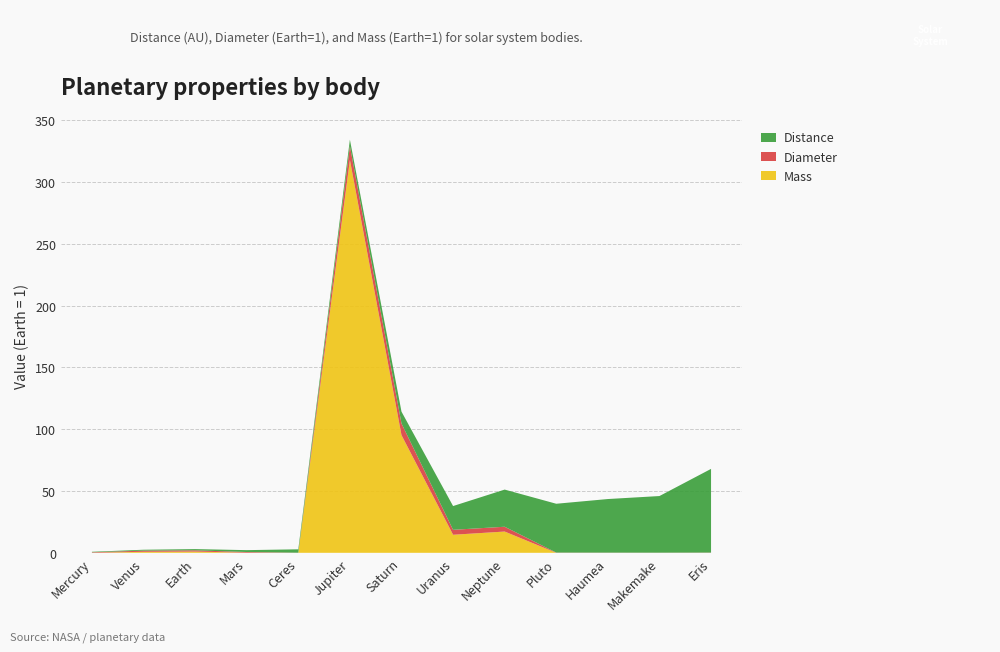

Reading left to right, transcribe all the data shown in this chart.

Distance: 0.4	0.7	1.0	1.5	2.8	5.2	9.5	19.2	30.1	39.5	43.4	45.8	67.7
Diameter: 0.4	0.9	1.0	0.5	0.1	11.2	9.4	4.0	3.9	0.2	0.1	0.1	0.2
Mass: 0.1	0.8	1.0	0.1	0.0	317.8	95.2	14.6	17.2	0.0	0.0	0.0	0.0